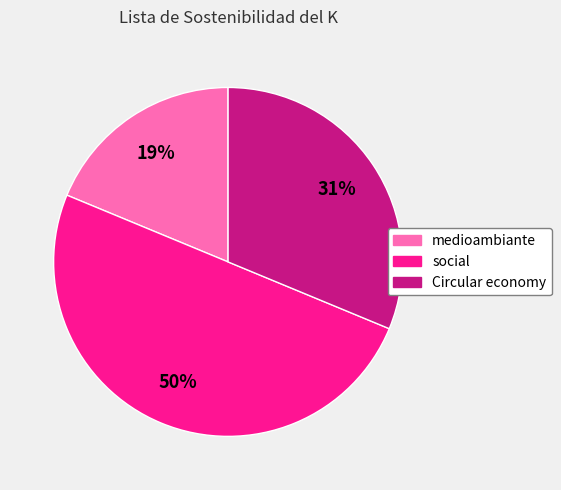

How many segments does this pie chart have?

3